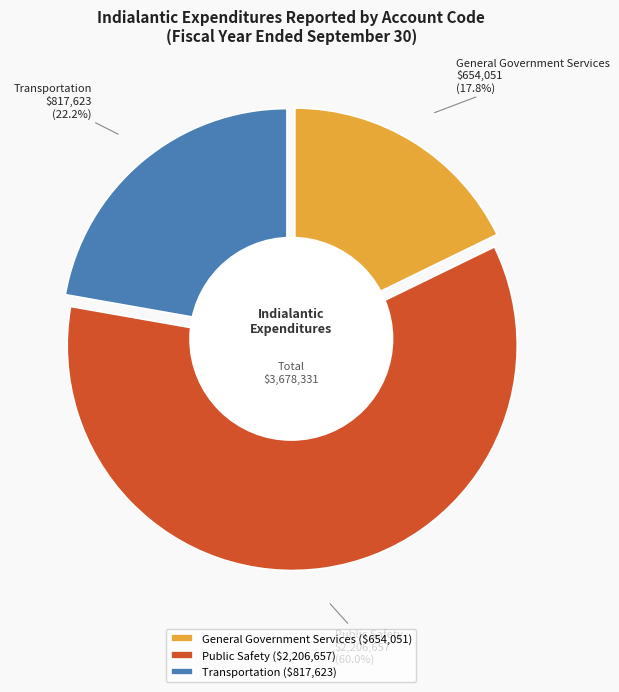

How much of the chart is everything except Public Safety?

40.0%